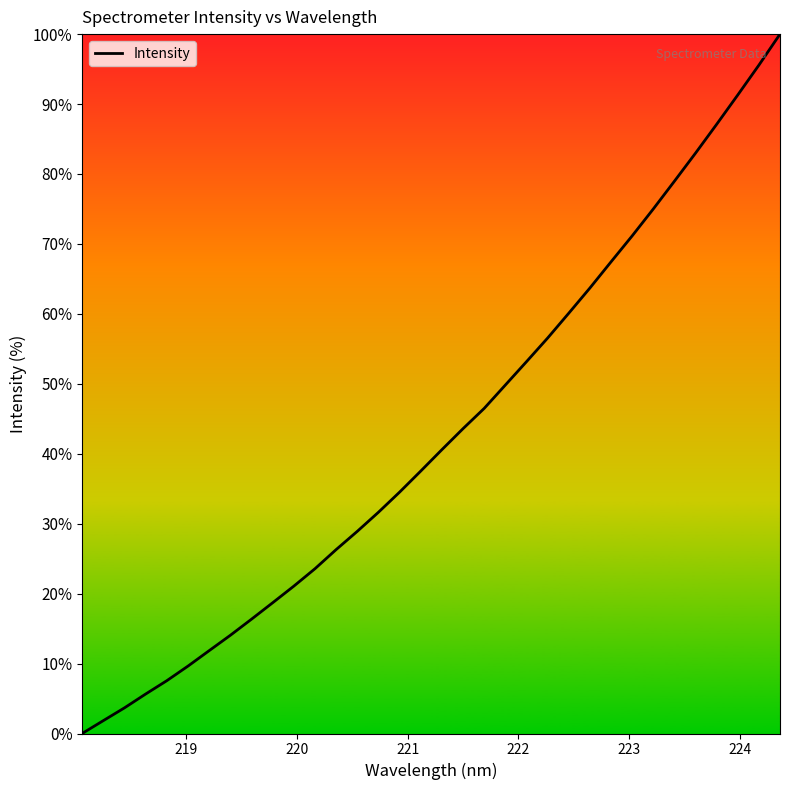

Reading left to right, transcribe all the data shown in this chart.

3151.1	3220.4	3289.3	3363.9	3435.8	3514.5	3597.6	3680.5	3767.2	3855.8	3945.4	4039.3	4142.4	4240.9	4343.7	4452.1	4565.7	4681.0	4794.3	4903.4	5029.3	5155.2	5282.6	5416.4	5552.2	5693.3	5833.2	5978.3	6128.0	6279.4	6434.8	6593.0	6753.8	6921.0